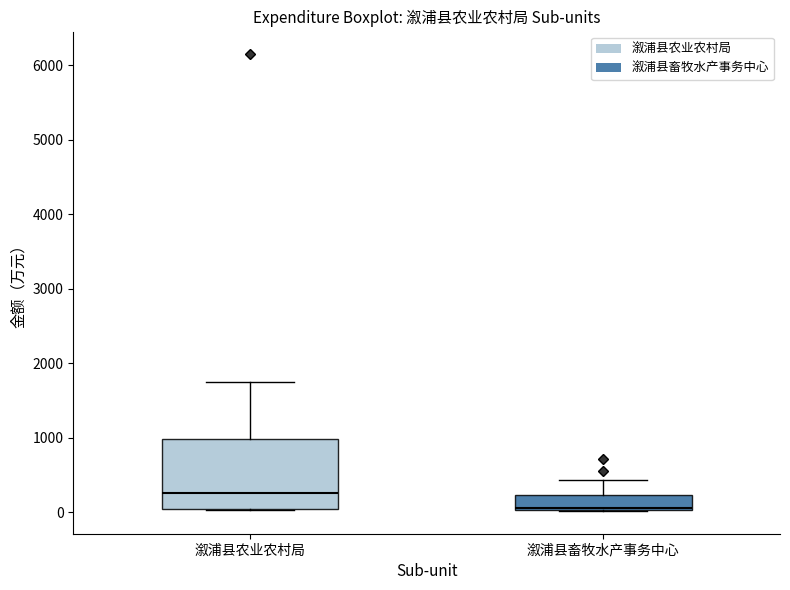

Which box's median line is the lowest?

溆浦县畜牧水产事务中心